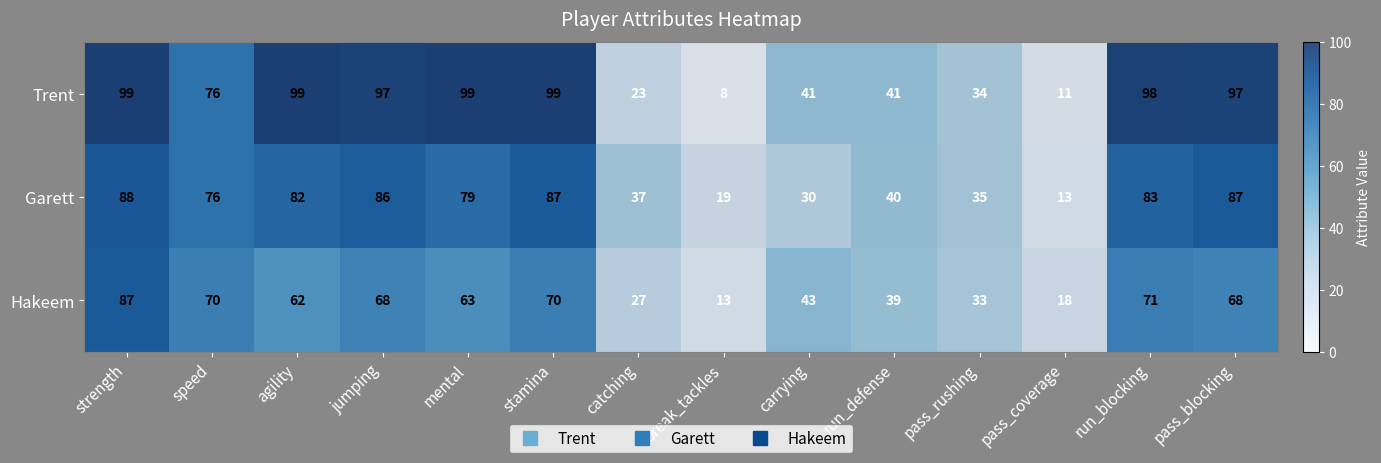

How many distinct data groups are displayed?

3